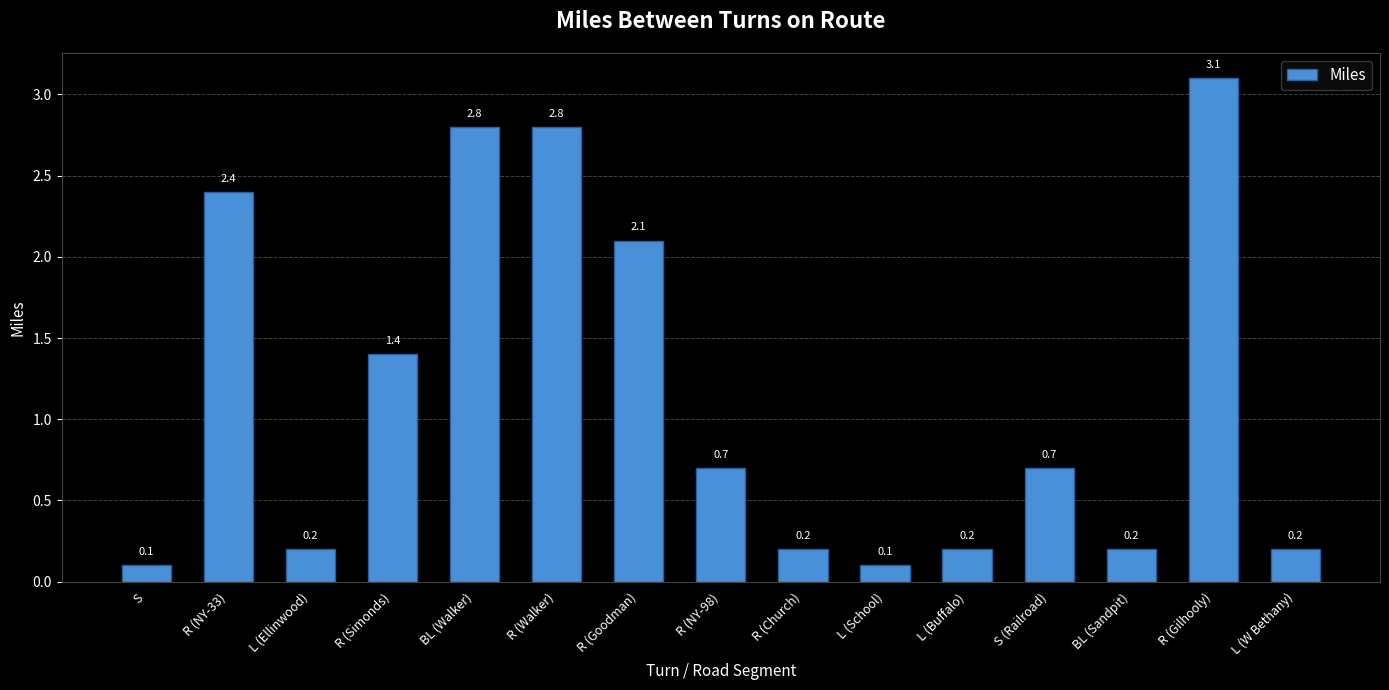

The value at S (Railroad) is 0.7. True or false?

True